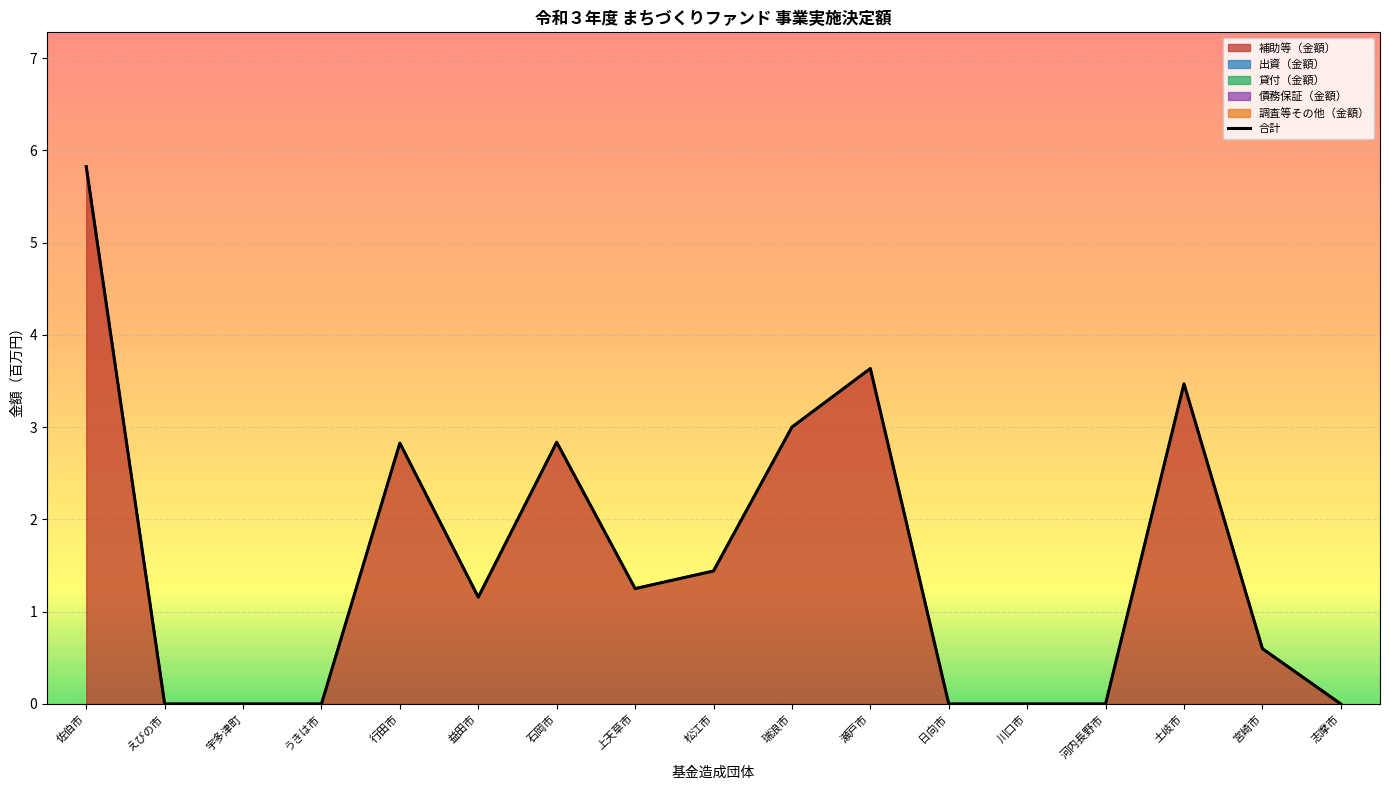

What is the difference between the values at 宇多津町 and 石岡市?

2.8